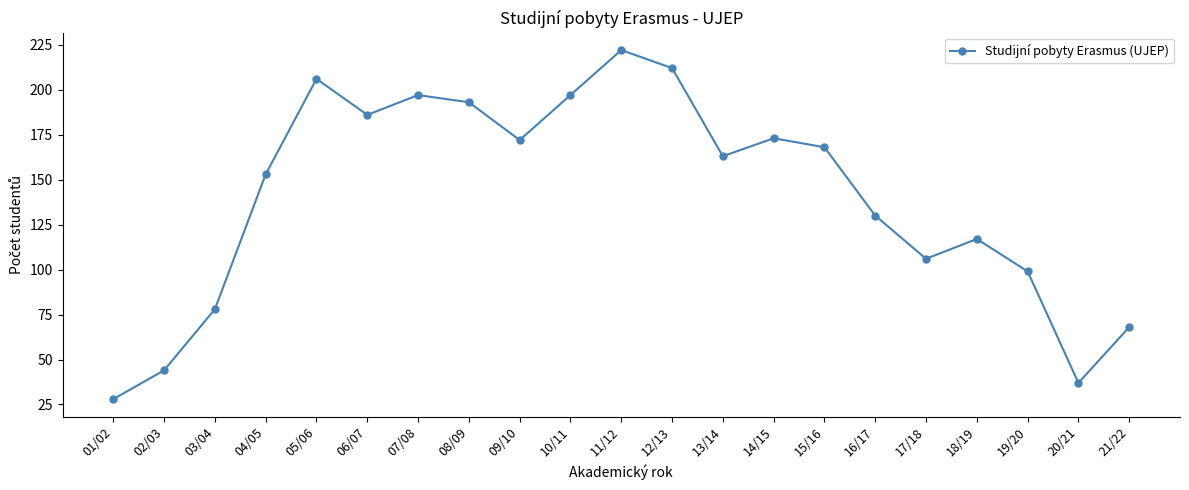

How many interior local valleys (lower than both neighbors) does the data have?

5